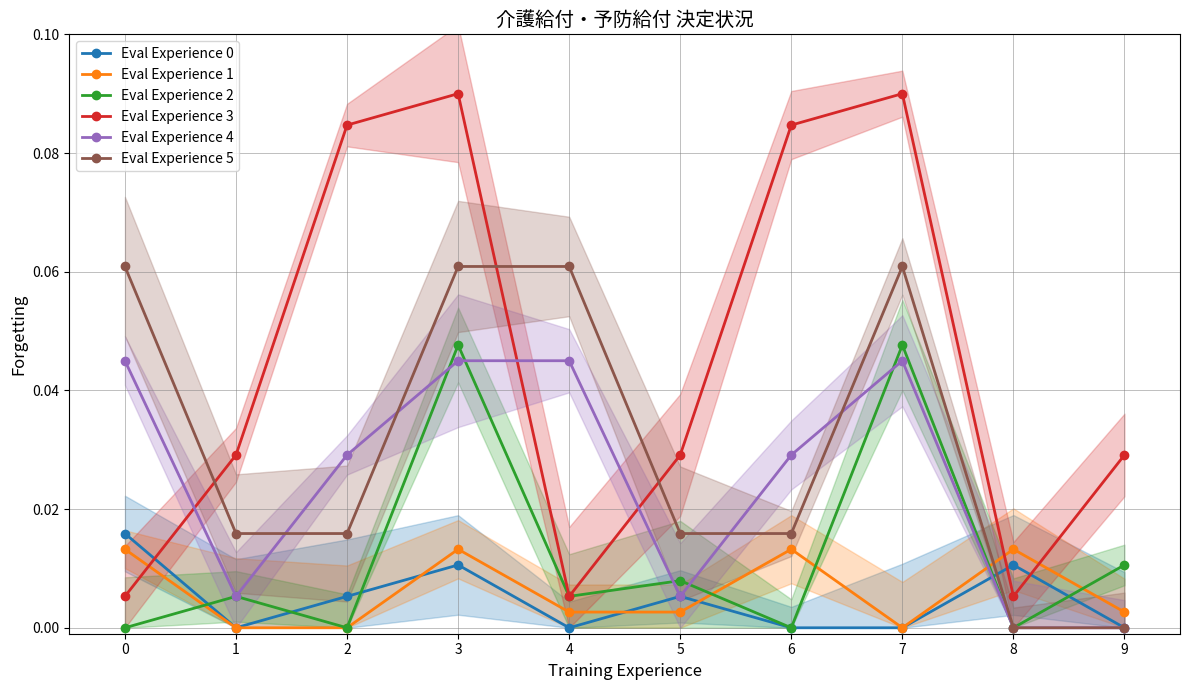

At which category is the sum across all series the highest?

3